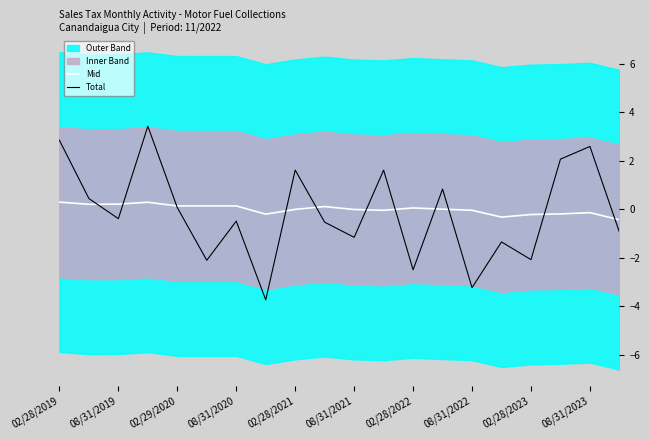

Is this an area chart (filled region under the line)?

No